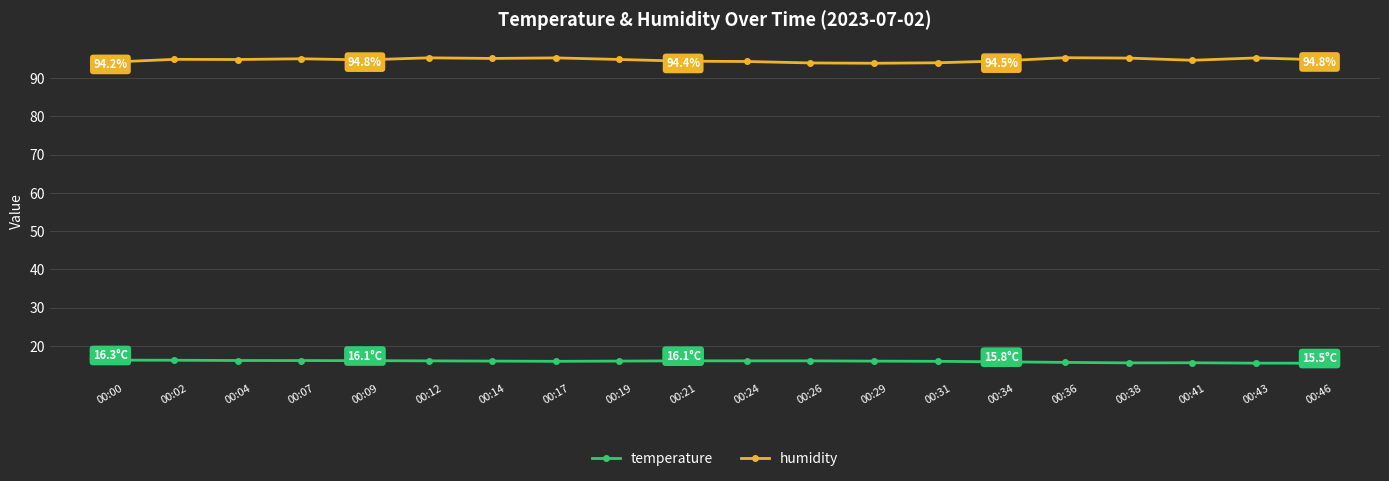

What is the sum of all temperature values?

318.9